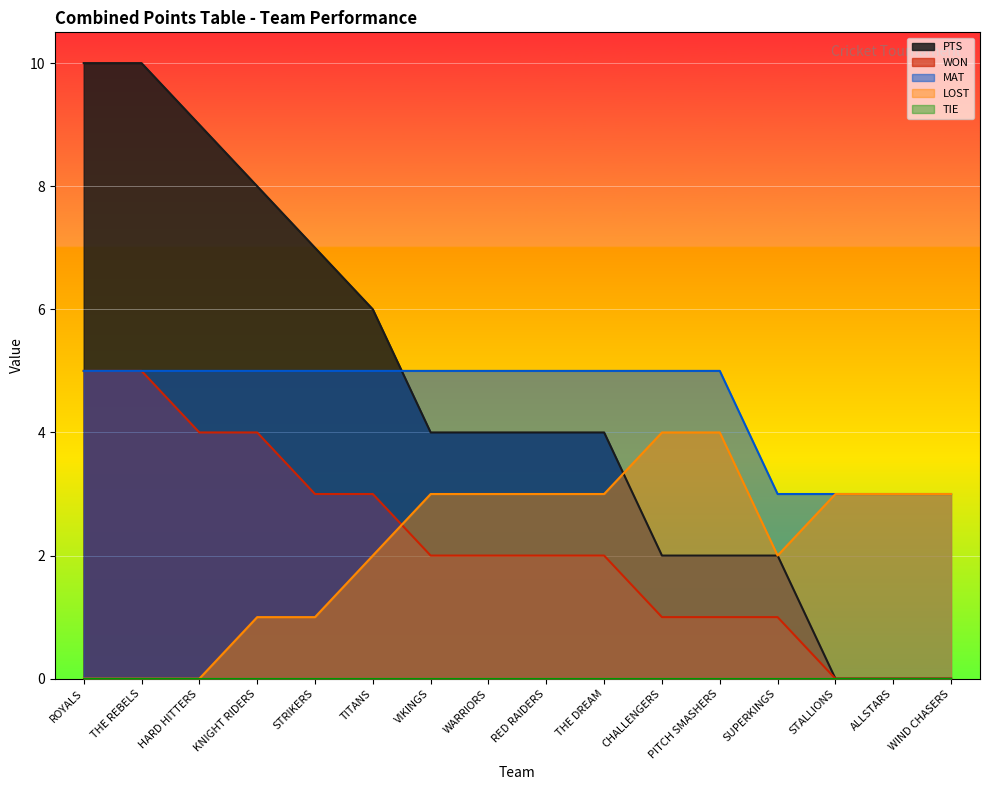

True or false: LOST has more than 0 points higher than both neighbors.

False